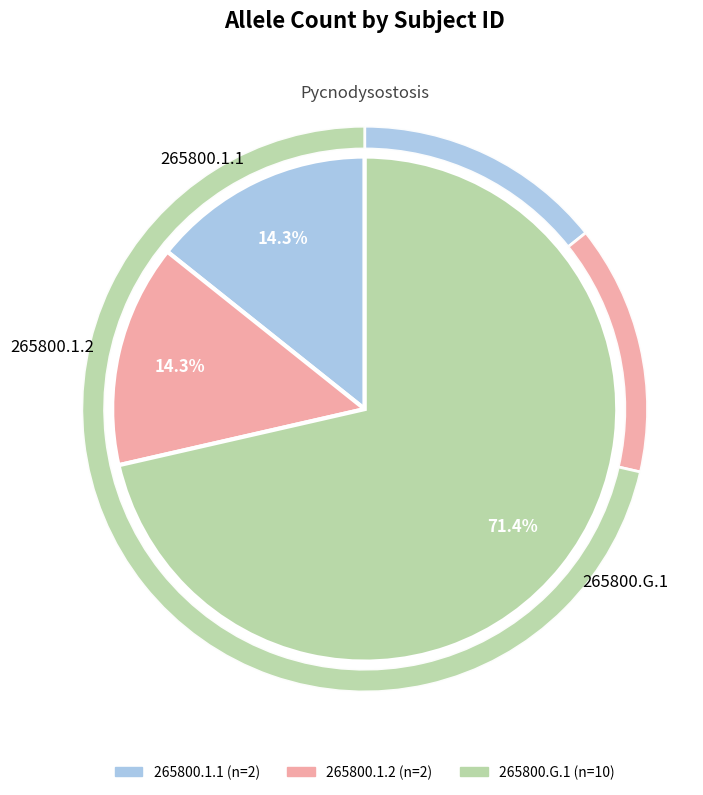

Count the number of slices in the pie.

3